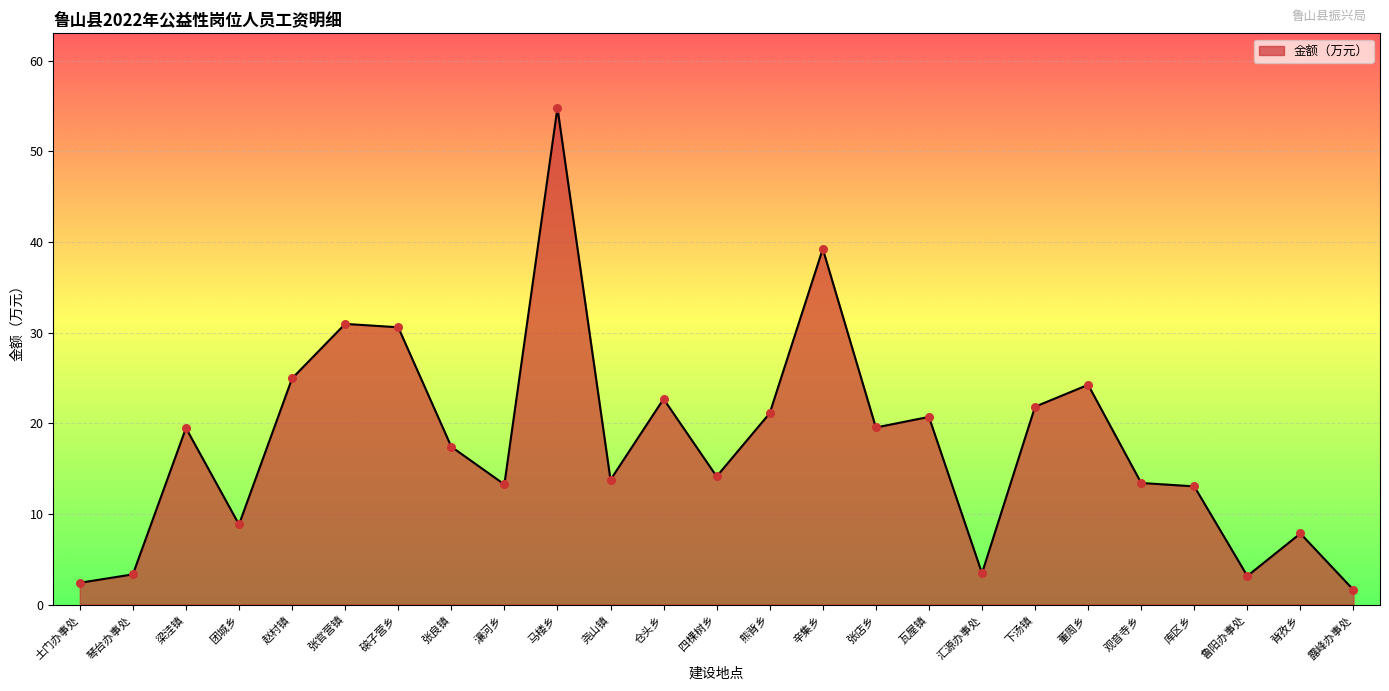

Approximately how many times larger is the value at 团城乡 compared to 仓头乡?

0.4